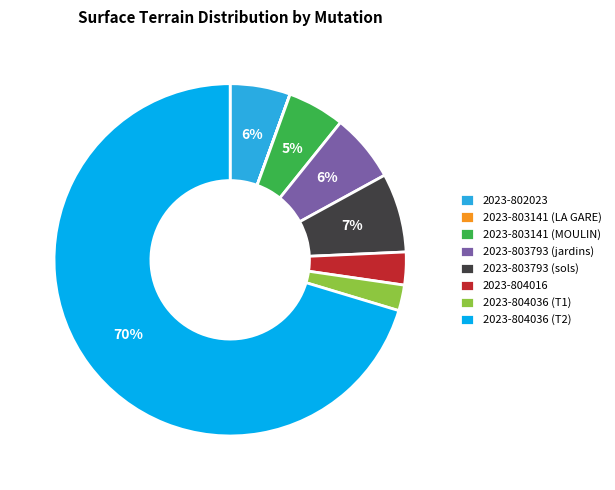

Is 2023-804036 (T2) the majority of the pie?

Yes